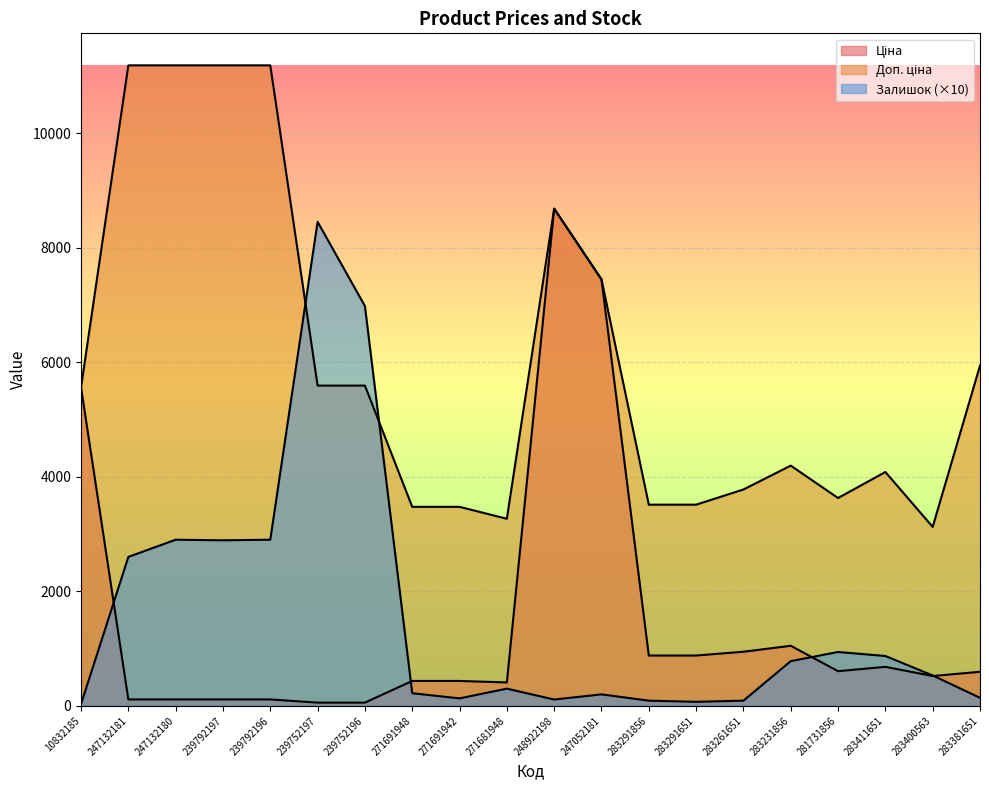

Reading left to right, what are all the values shown in this chart?

Ціна: 5560.3	111.8	111.8	111.8	111.8	55.9	55.9	434.3	434.3	408.2	8679.5	7444.6	878.0	878.0	944.2	1048.4	604.6	680.4	520.6	594.0
Доп. ціна: 5560.3	11182.0	11182.0	11182.0	11182.0	5591.0	5591.0	3474.1	3474.1	3265.8	8679.5	7444.6	3511.9	3511.9	3777.0	4193.5	3627.9	4082.3	3123.8	5940.0
Залишок: 30.0	2600.0	2900.0	2890.0	2900.0	8450.0	6980.0	220.0	130.0	300.0	110.0	200.0	90.0	70.0	90.0	780.0	940.0	870.0	530.0	140.0